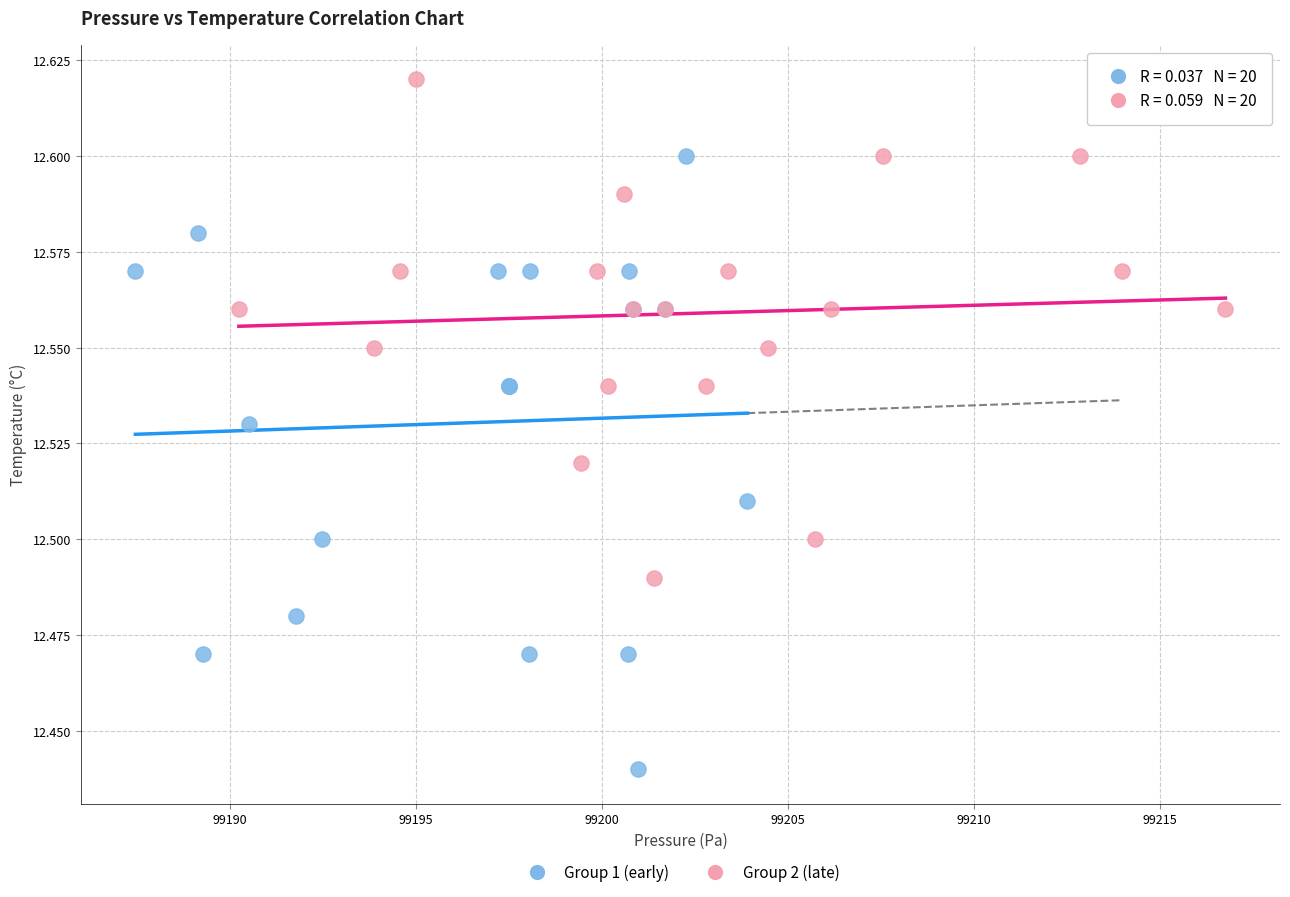

Which series reaches the maximum Y coordinate?

Group 2 (late)